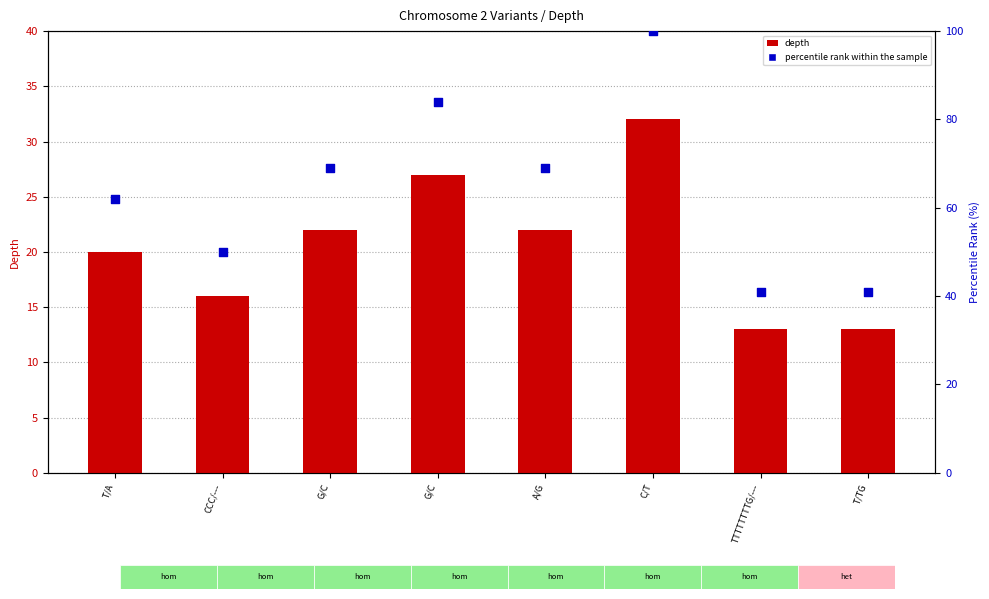

Which series has the largest total across all categories?

percentile rank within the sample